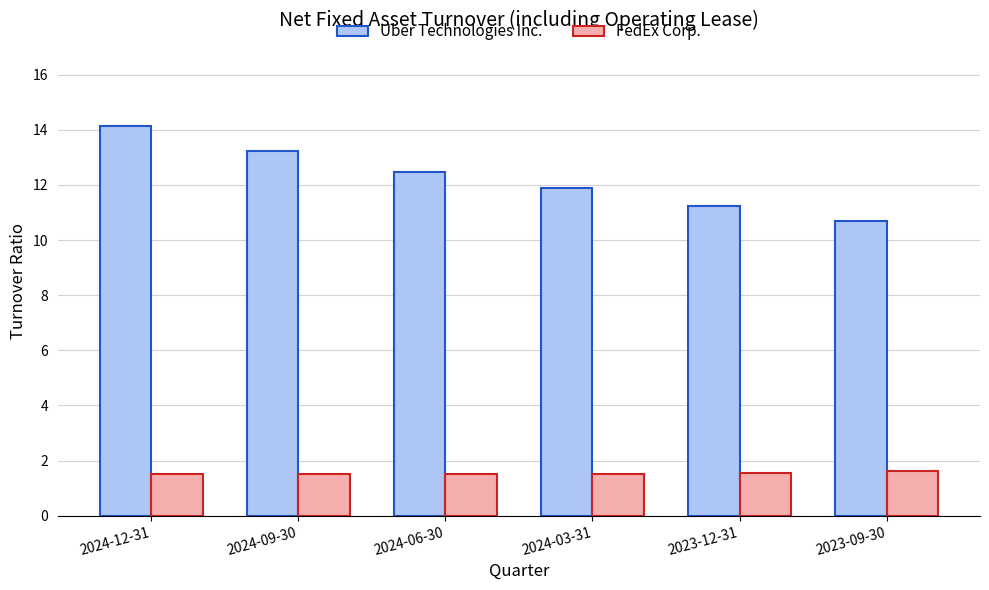

Which series has the largest total across all categories?

Uber Technologies Inc.